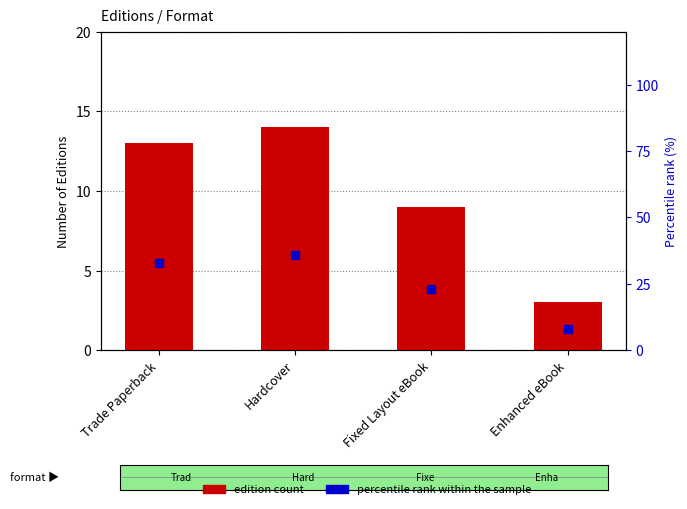

What is the total value across all series at Trade Paperback?

46